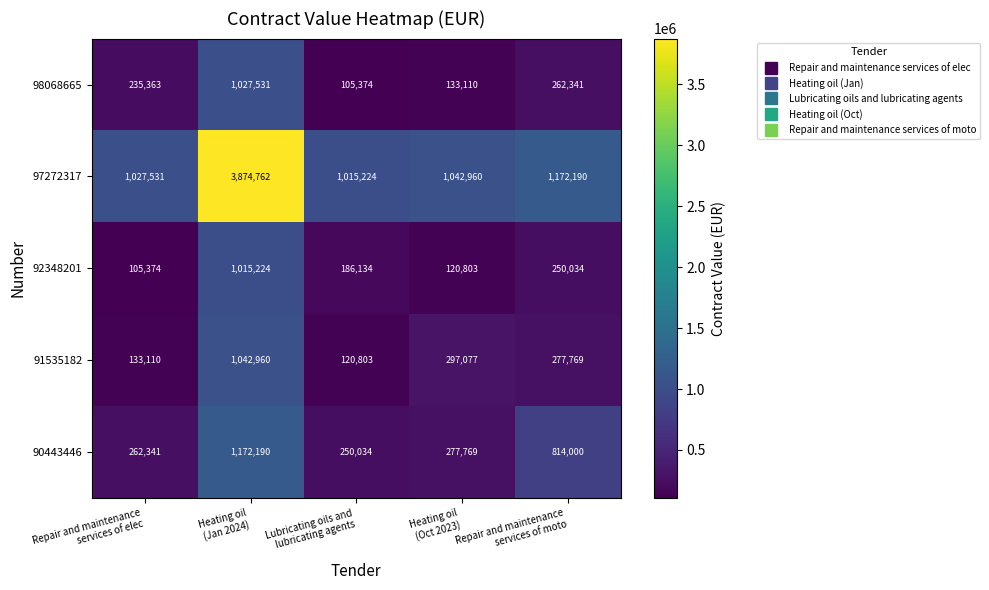

What is the average value of the 92348201 series?

335514